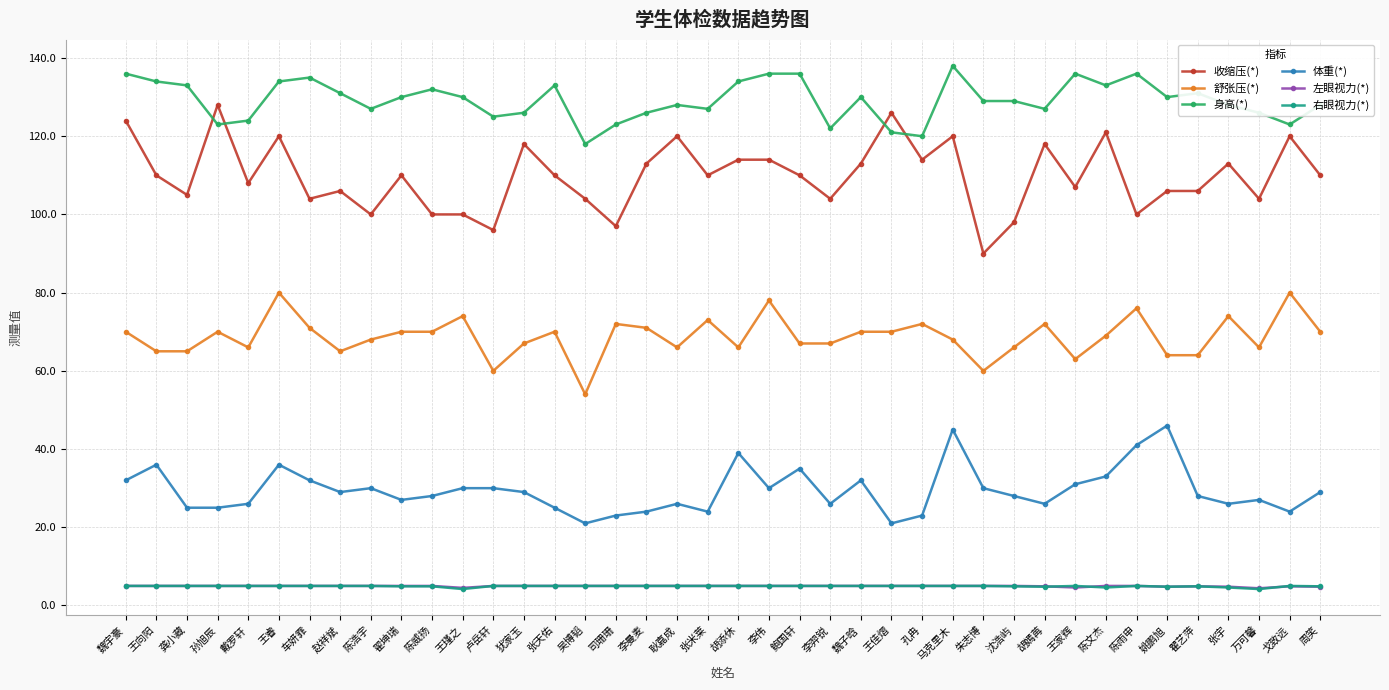

What is the maximum value shown in the chart?

138.0